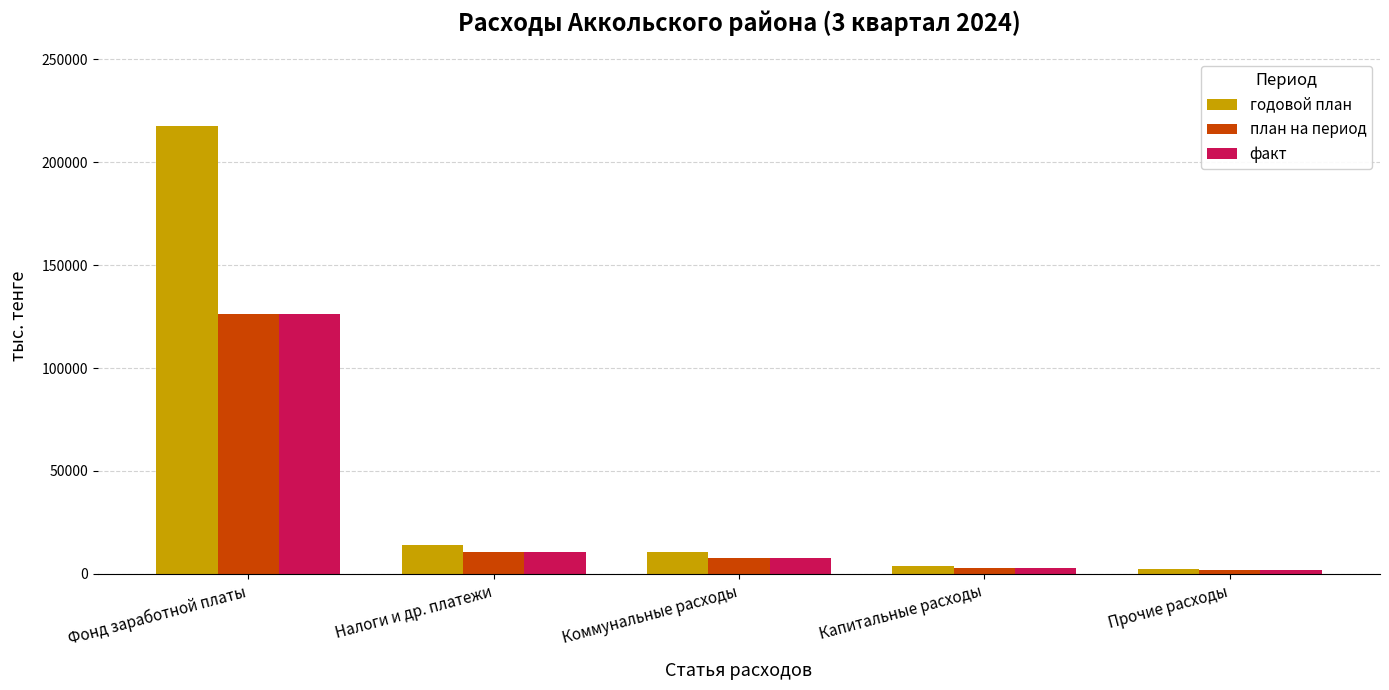

Are the bars grouped side by side (vs. stacked)?

Yes